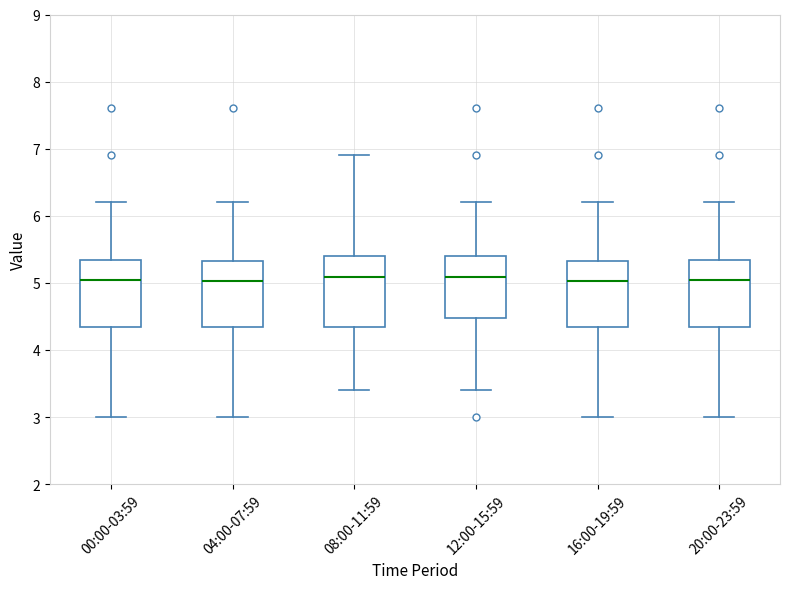

Reading left to right, read every box against the y-axis: the position of its median line, the range the box covers, and the ends of its whiskers. The values are not printed on the chart, so give them approximately, as read against the axis.

00:00-03:59: median 5.1, box 4.3 to 5.3, whiskers 3.0 to 6.2
04:00-07:59: median 5.0, box 4.3 to 5.3, whiskers 3.0 to 6.2
08:00-11:59: median 5.1, box 4.3 to 5.4, whiskers 3.4 to 6.9
12:00-15:59: median 5.1, box 4.5 to 5.4, whiskers 3.4 to 6.2
16:00-19:59: median 5.0, box 4.3 to 5.3, whiskers 3.0 to 6.2
20:00-23:59: median 5.1, box 4.3 to 5.3, whiskers 3.0 to 6.2